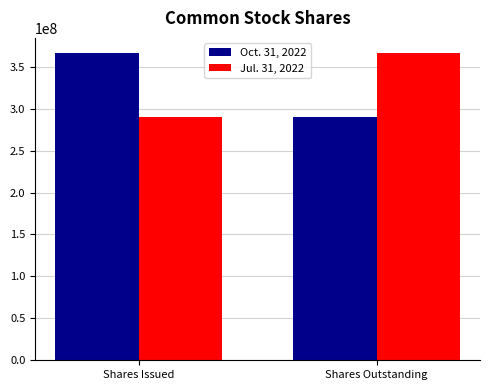

What is the spread (max minus min) of values at Shares Outstanding?

76436746